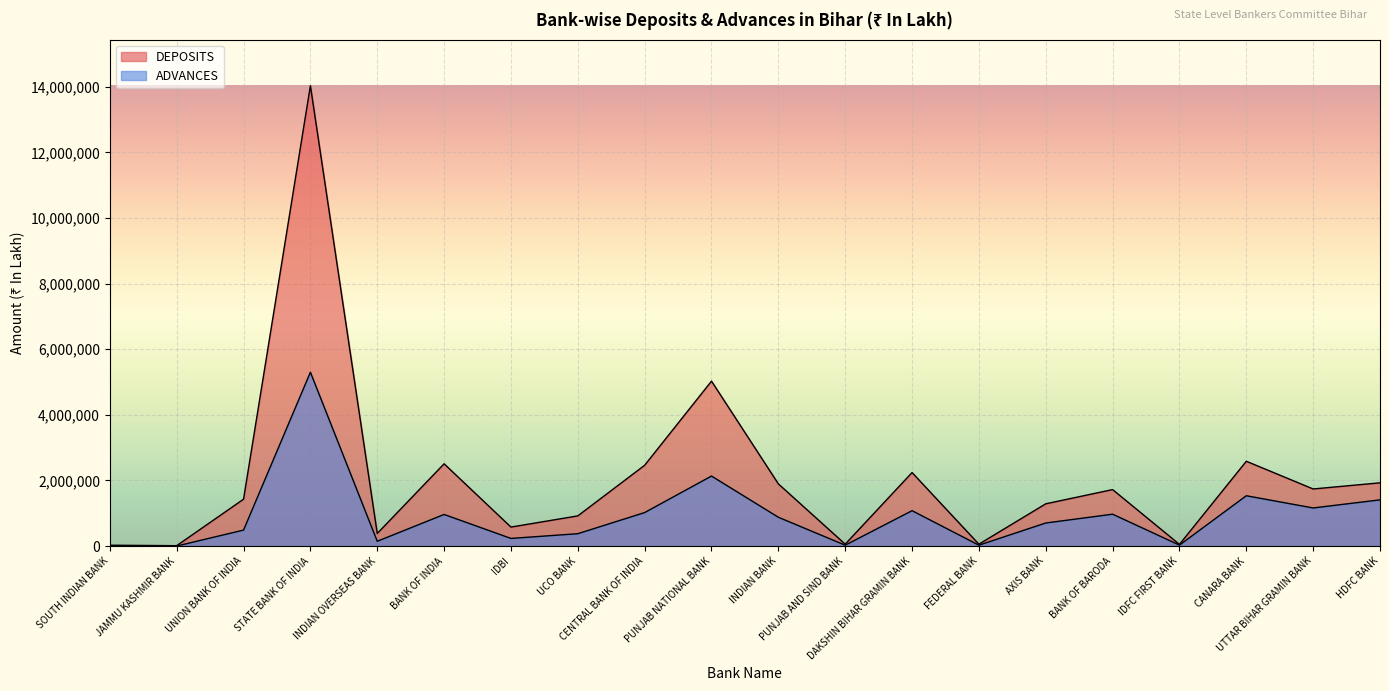

Where is the first local maximum for ADVANCES?

STATE BANK OF INDIA